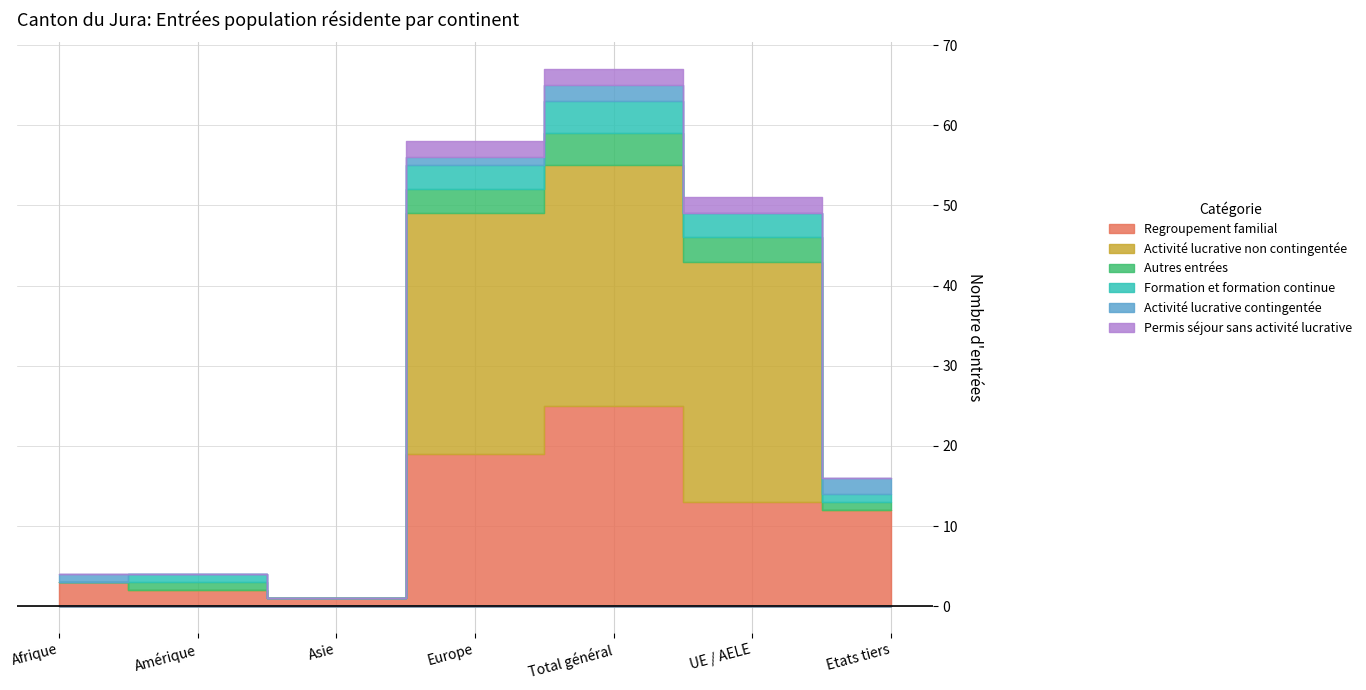

Reading left to right, transcribe all the data shown in this chart.

Regroupement familial: Afrique=3	Amérique=2	Asie=1	Europe=19	Total général=25	UE / AELE=13	Etats tiers=12
Activité lucrative non contingentée: Afrique=0	Amérique=0	Asie=0	Europe=30	Total général=30	UE / AELE=30	Etats tiers=0
Autres entrées: Afrique=0	Amérique=1	Asie=0	Europe=3	Total général=4	UE / AELE=3	Etats tiers=1
Formation et formation continue: Afrique=0	Amérique=1	Asie=0	Europe=3	Total général=4	UE / AELE=3	Etats tiers=1
Activité lucrative contingentée: Afrique=1	Amérique=0	Asie=0	Europe=1	Total général=2	UE / AELE=0	Etats tiers=2
Permis séjour sans activité lucrative: Afrique=0	Amérique=0	Asie=0	Europe=2	Total général=2	UE / AELE=2	Etats tiers=0